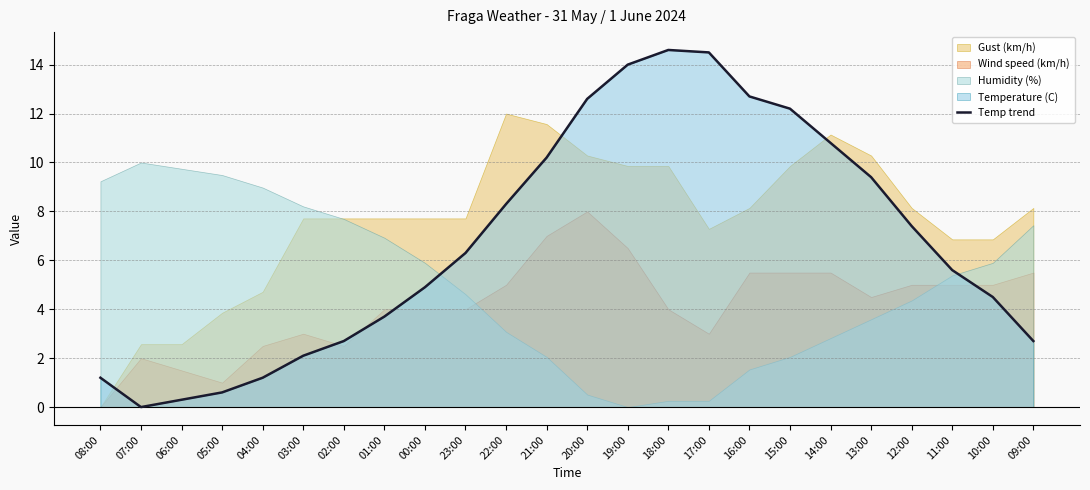

What is the change in value from 23:00 to 13:00?

+3.1